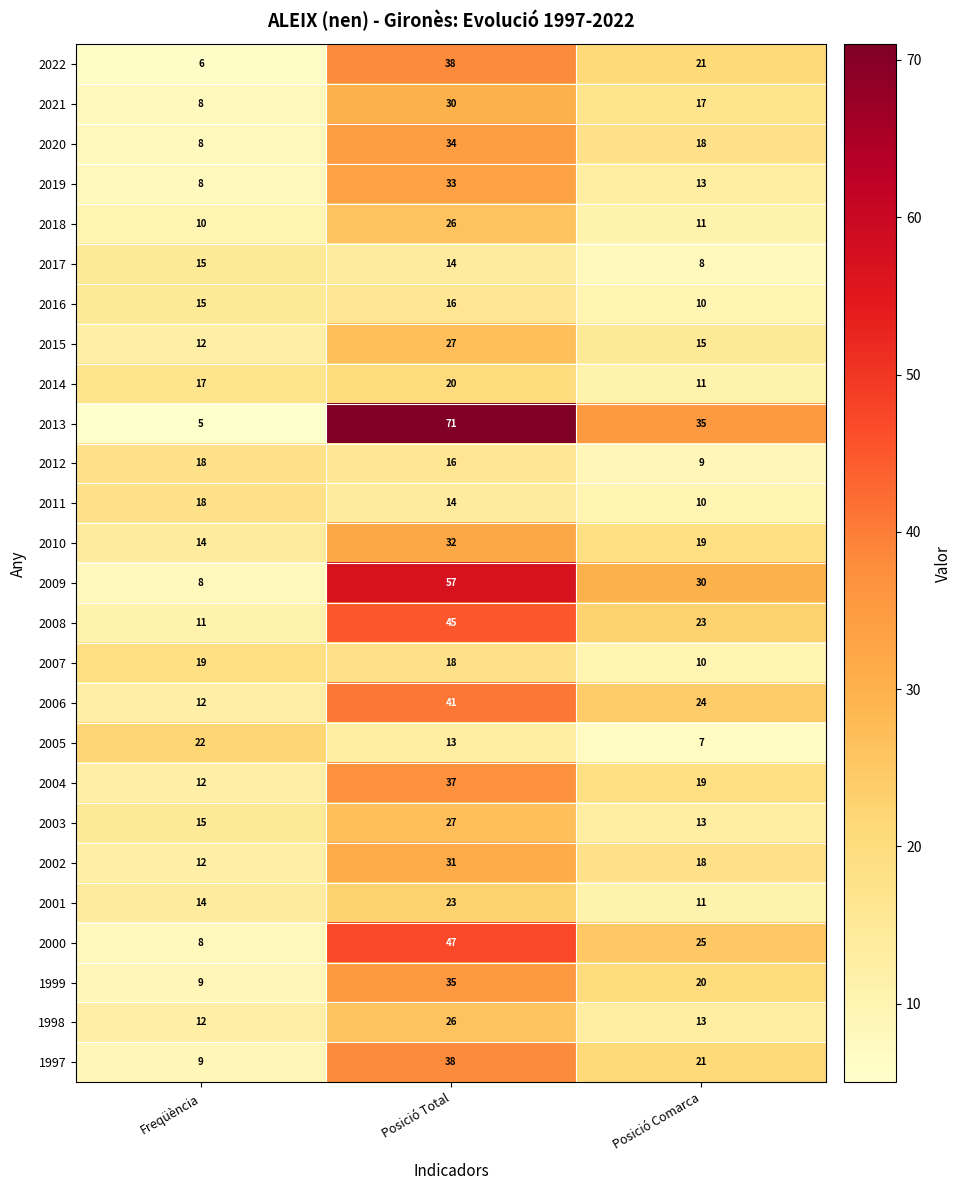

Which series has the largest range (max minus min)?

2013